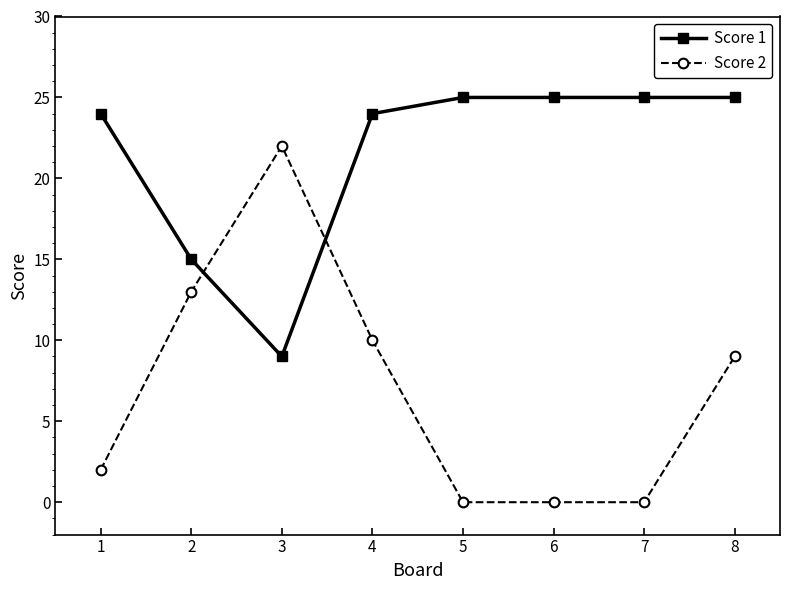

Is it true that Score 1 equals 40 at 1?

False